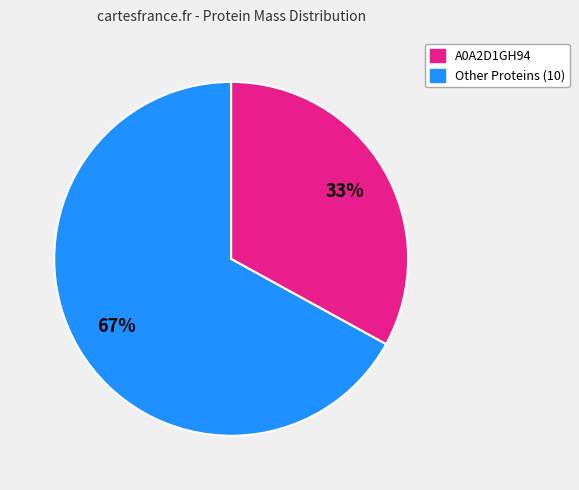

How many segments does this pie chart have?

2